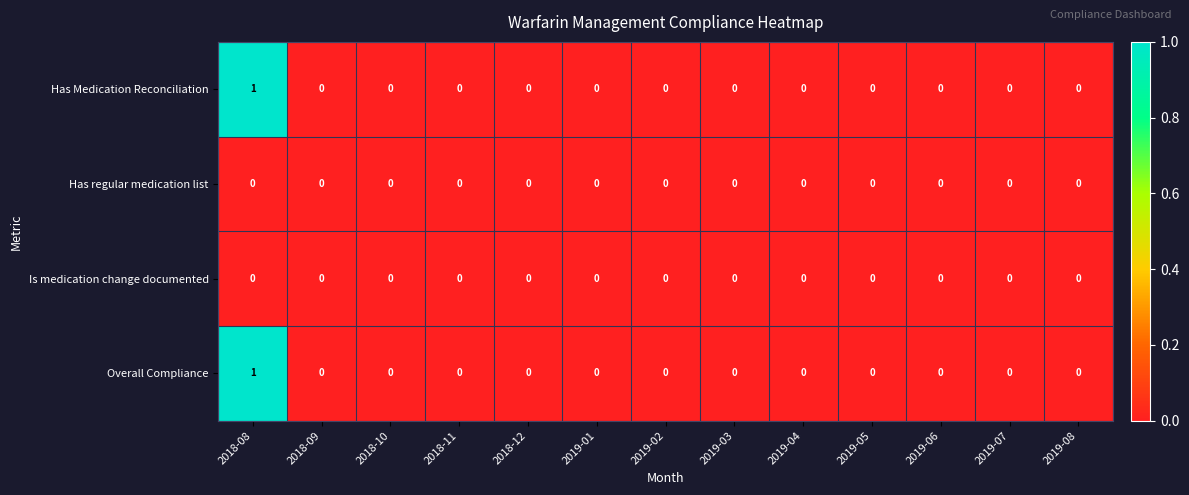

The value of Overall Compliance at 2018-09 is 0. True or false?

True